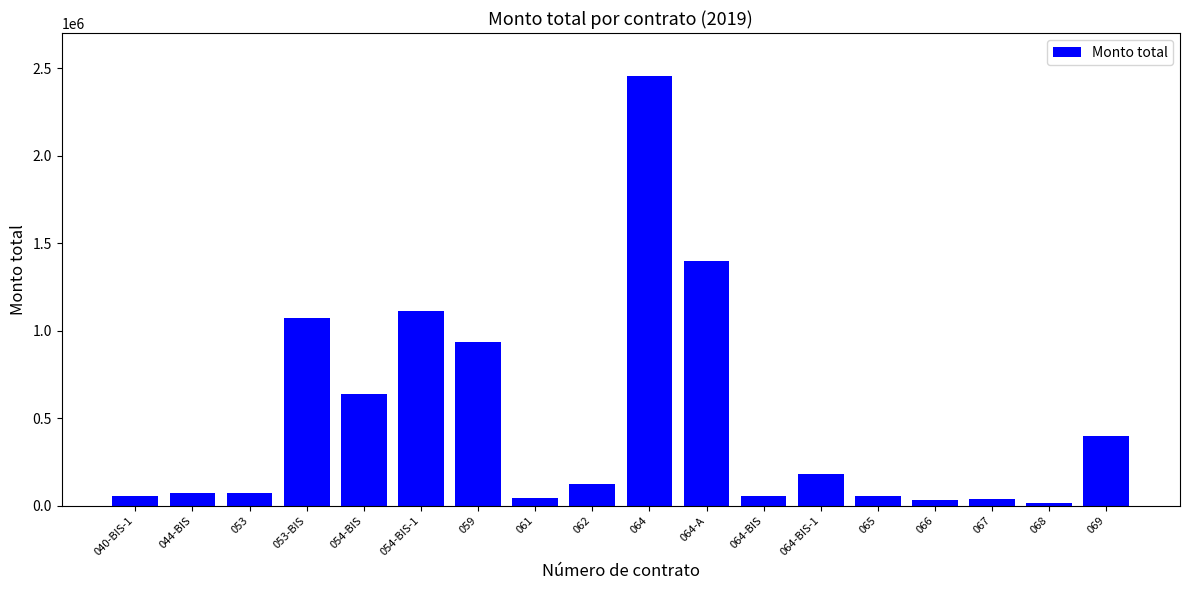

What is the average value?

485569.8